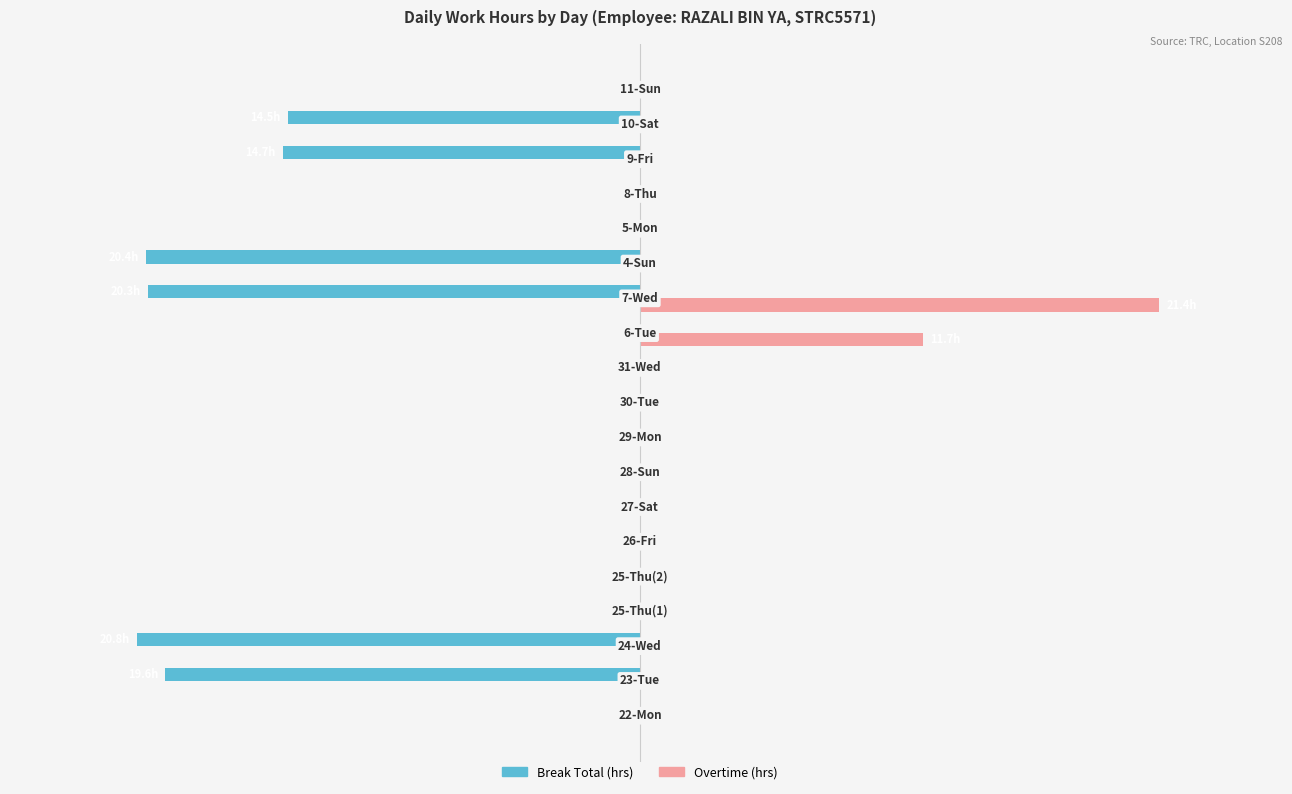

What are all the series names shown in the legend?

Break Total (hrs), Overtime (hrs)